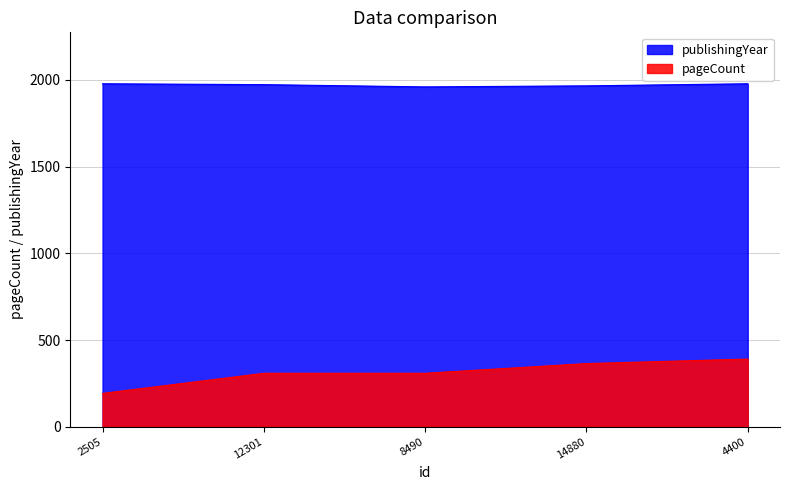

At which category is the sum across all series the highest?

4400